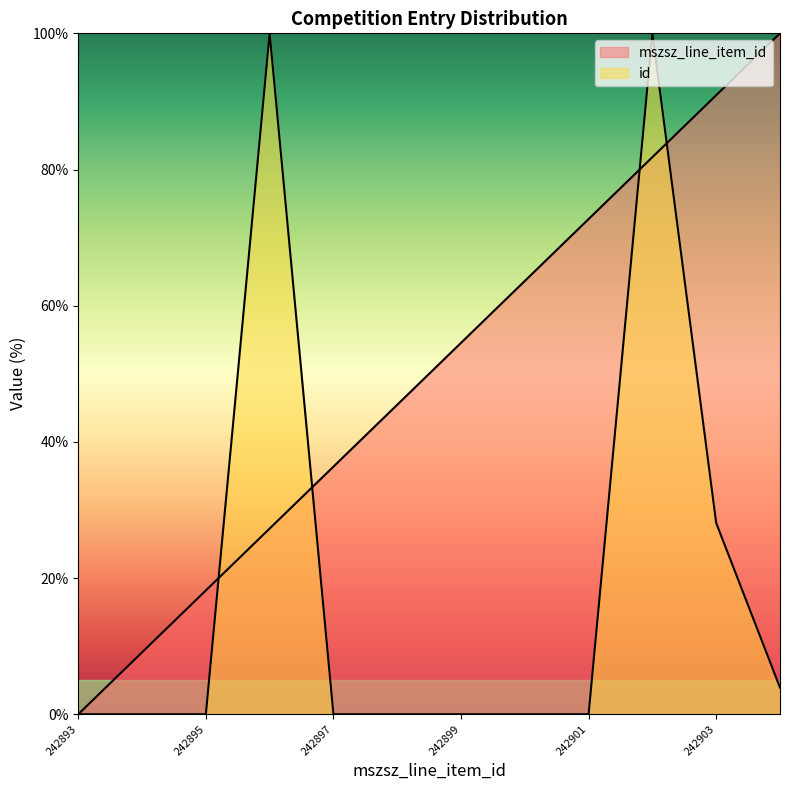

Rank the series by their maximum value, from lowest to highest.

mszsz_line_item_id, id